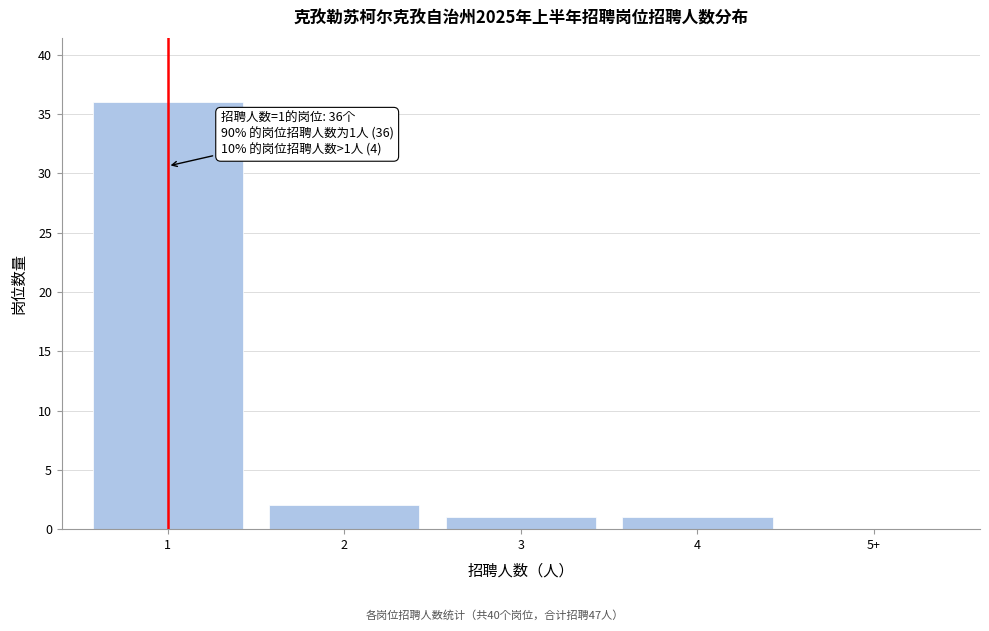

What is the sum of all values?

40